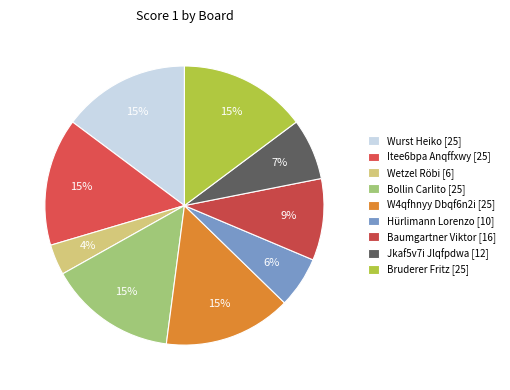

Rank the categories by value from highest to lowest.

1, 2, 4, 5, 9, 7, 8, 6, 3